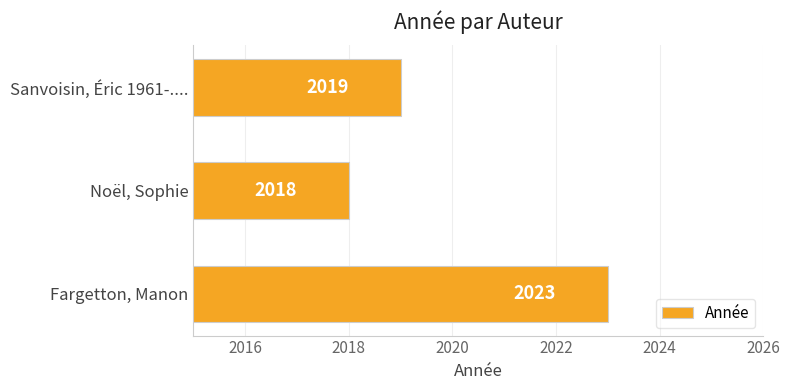

What is the change in value from Fargetton, Manon to Sanvoisin, Éric 1961-....?

-4